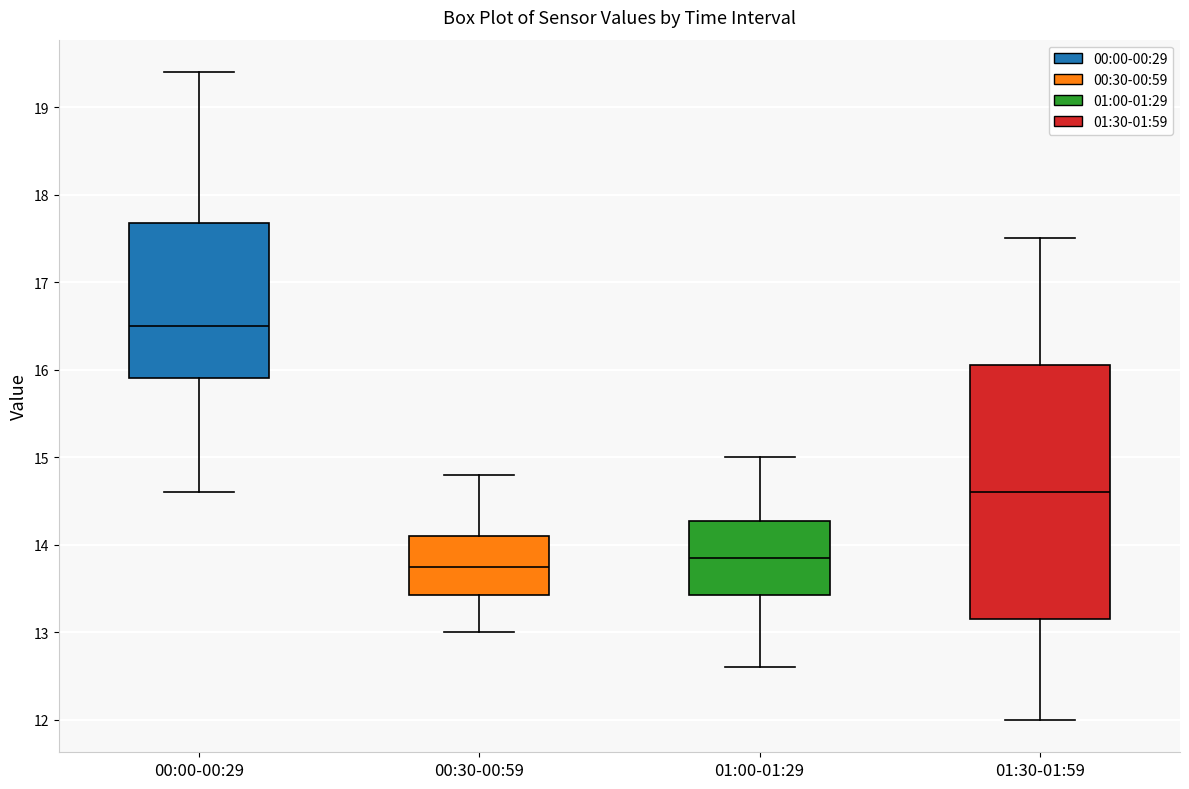

Reading left to right, read every box against the y-axis: the position of its median line, the range the box covers, and the ends of its whiskers. The values are not printed on the chart, so give them approximately, as read against the axis.

00:00-00:29: median 16.5, box 15.9 to 17.7, whiskers 14.6 to 19.4
00:30-00:59: median 13.8, box 13.4 to 14.1, whiskers 13.0 to 14.8
01:00-01:29: median 13.9, box 13.4 to 14.3, whiskers 12.6 to 15.0
01:30-01:59: median 14.6, box 13.2 to 16.1, whiskers 12.0 to 17.5